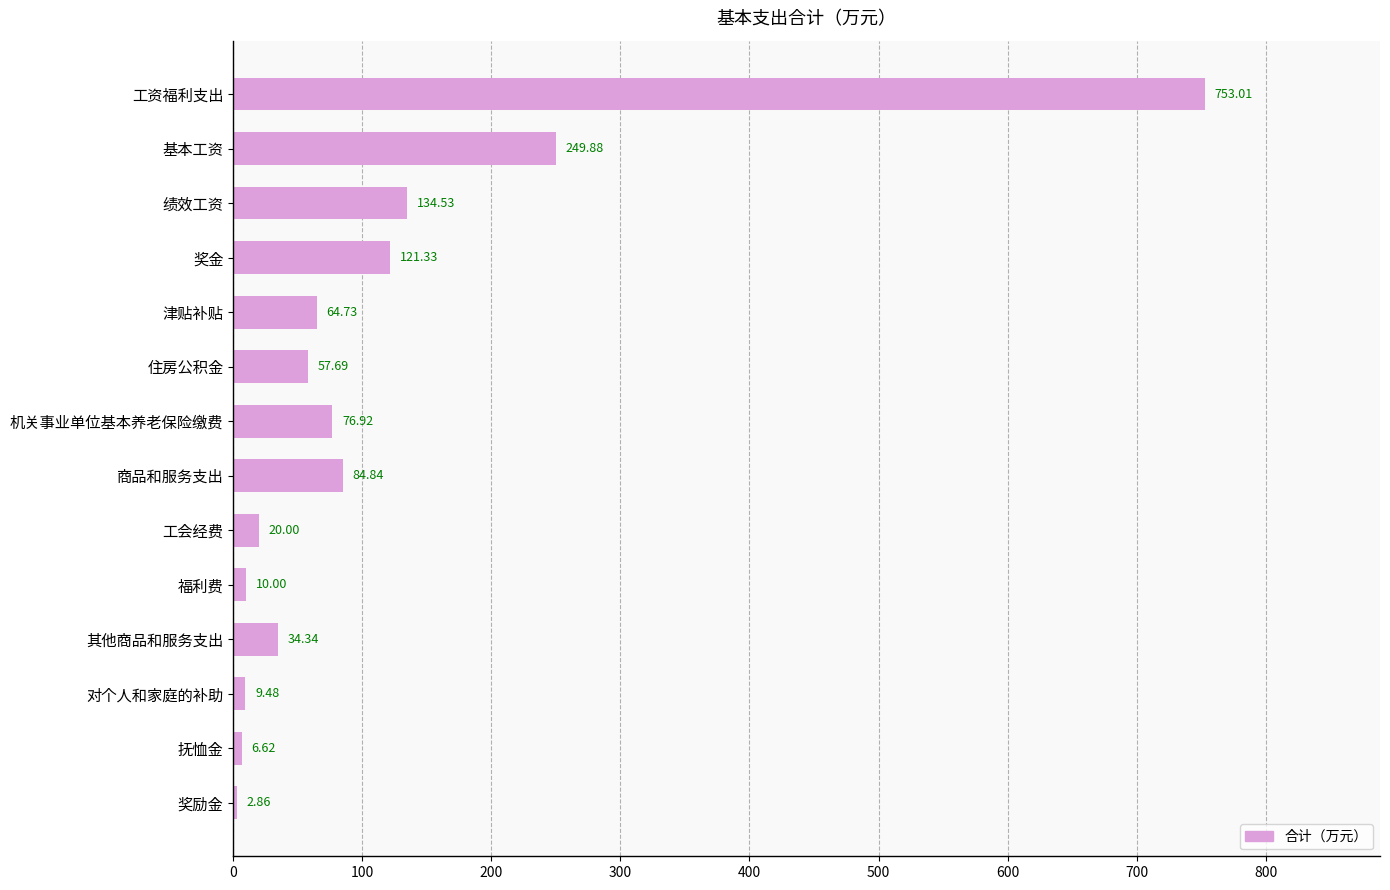

At which label is the value closest to 377?

基本工资